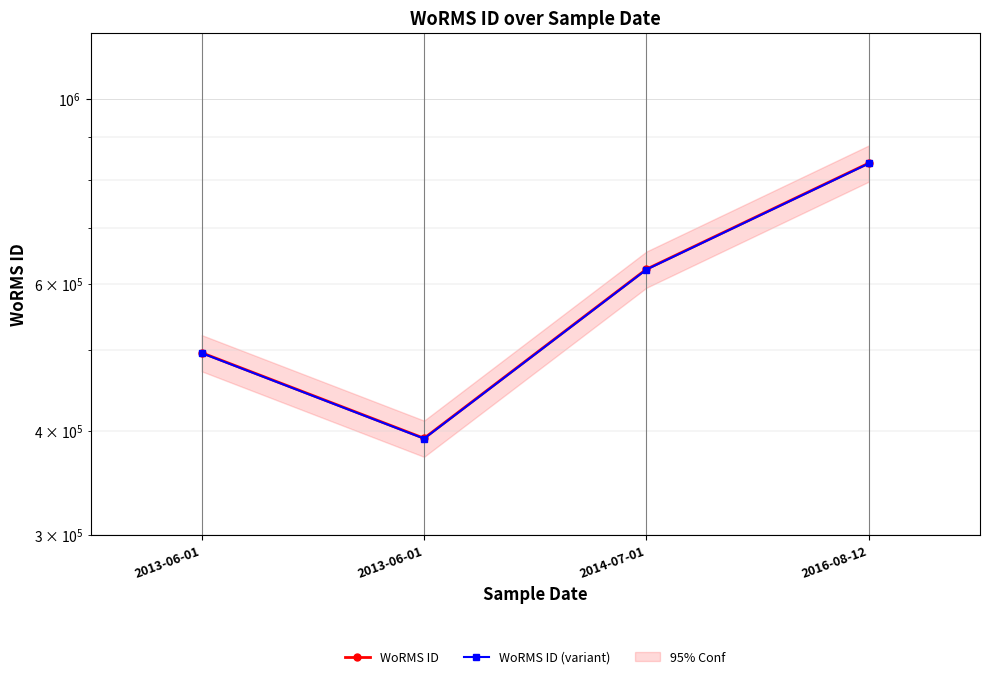

Reading left to right, transcribe all the data shown in this chart.

WoRMS ID: 495804.0	391509.0	624513.0	837075.0
WoRMS ID (variant): 495308.2	391117.5	623888.5	836237.9